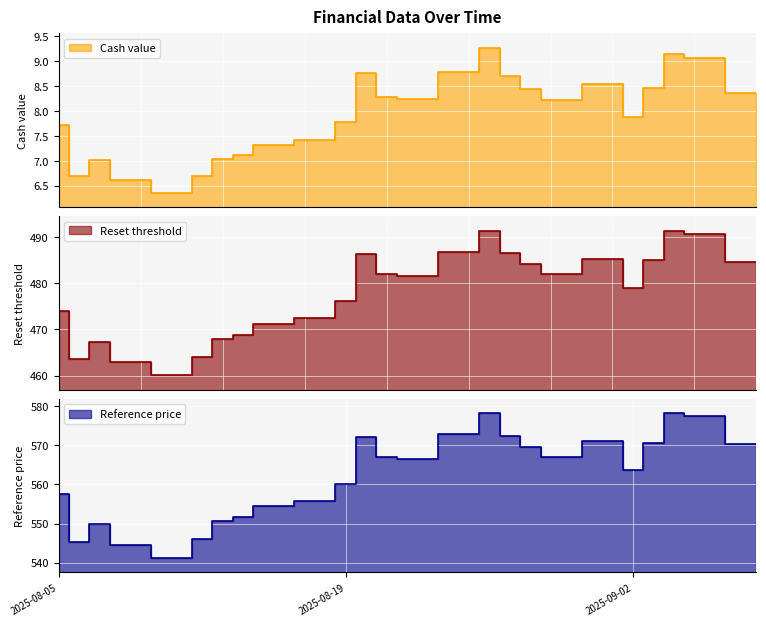

How many interior local peaks does the Reference price series have?

5